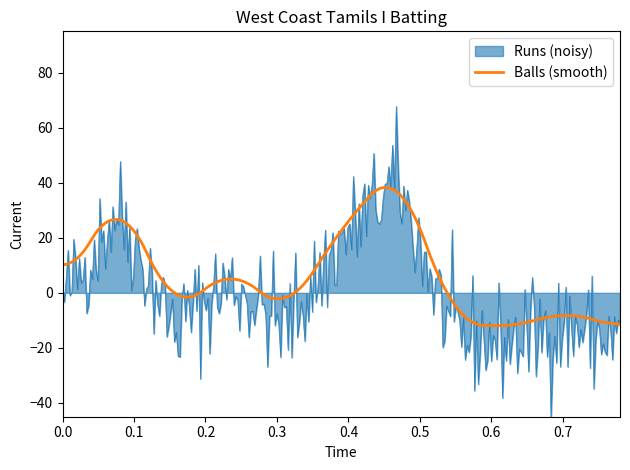

Which series has the largest range (max minus min)?

Runs (noisy)